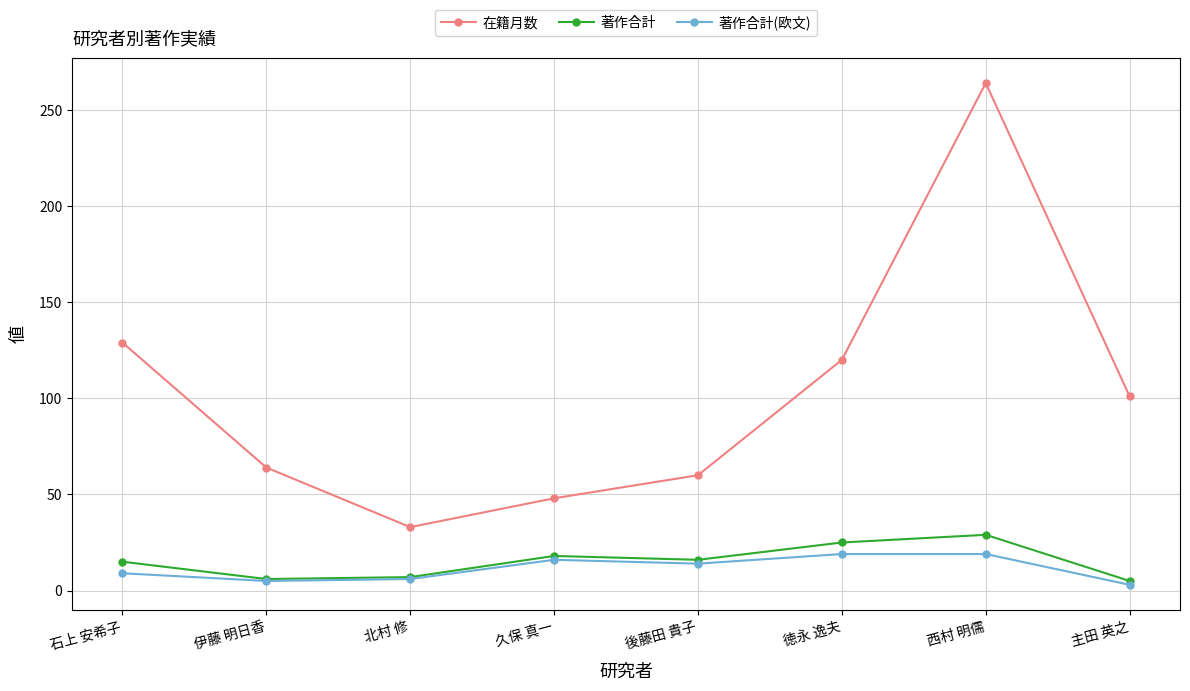

What is the maximum value for 著作合計(欧文)?

19